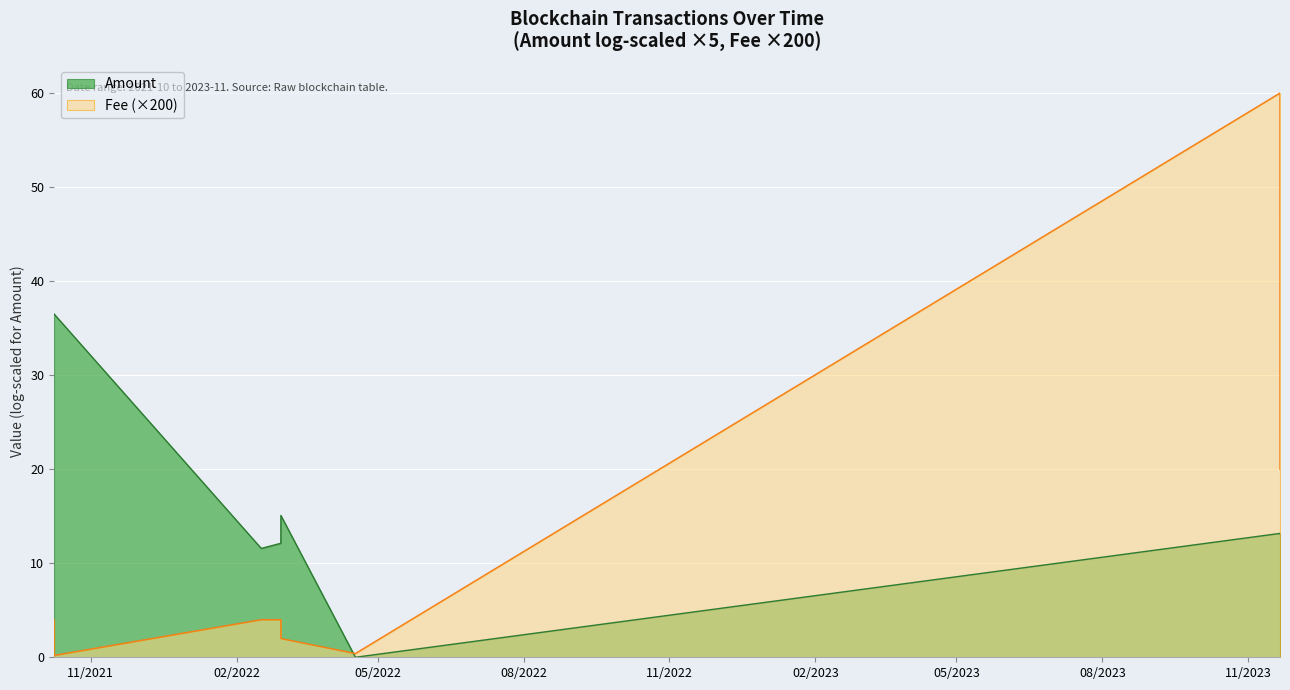

Which has a higher value, 2023-11-21 00:03:00 or 2022-02-28 22:36:00?

2023-11-21 00:03:00